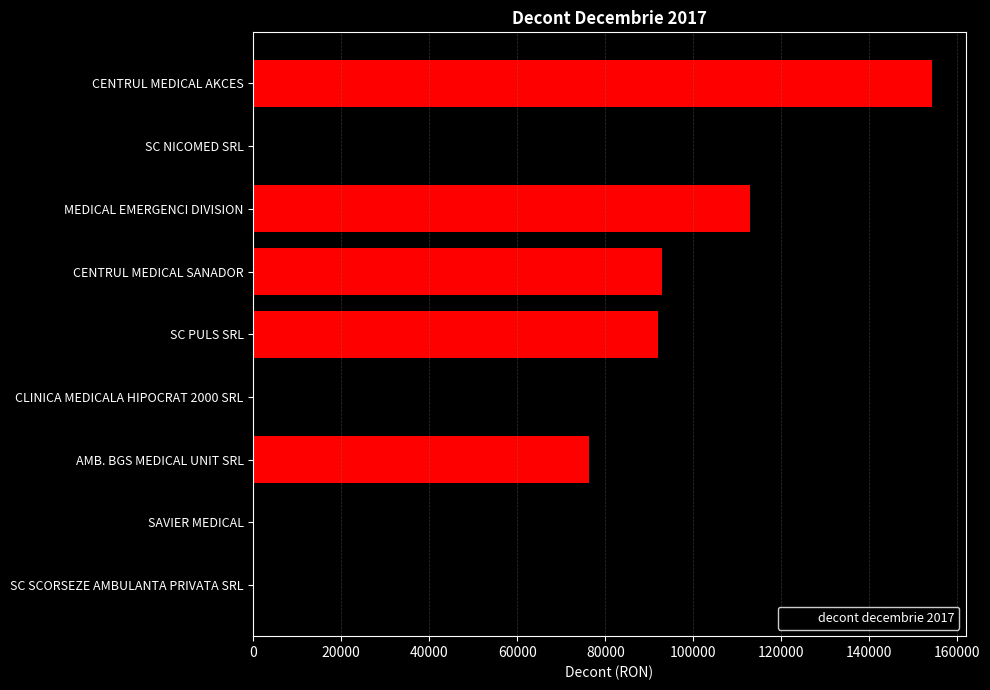

What is the approximate value at SC PULS SRL?

91901.4